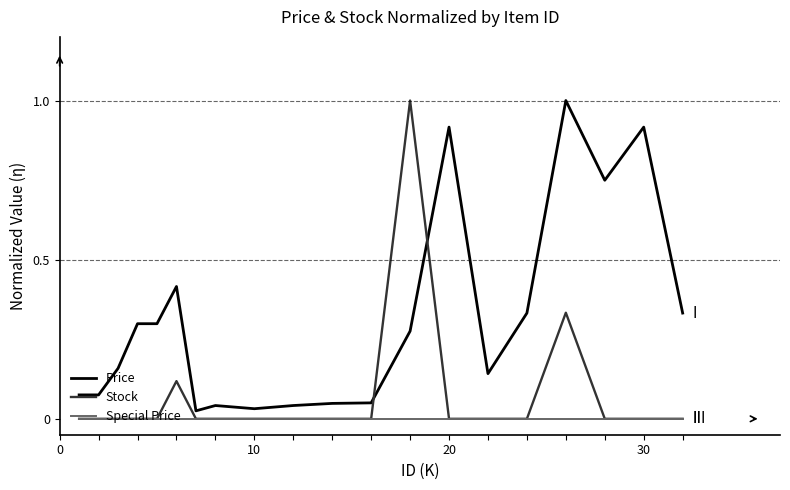

Rank the series by their average value, from highest to lowest.

Price, Stock, Special Price